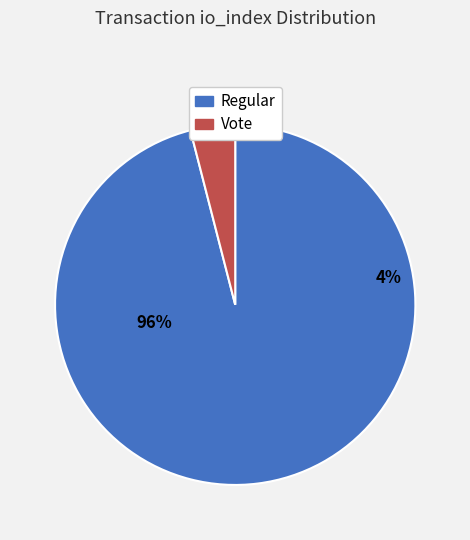

To the nearest percent, what is the combined percentage of Regular (io_index=48) and Vote (io_index=2)?

100%